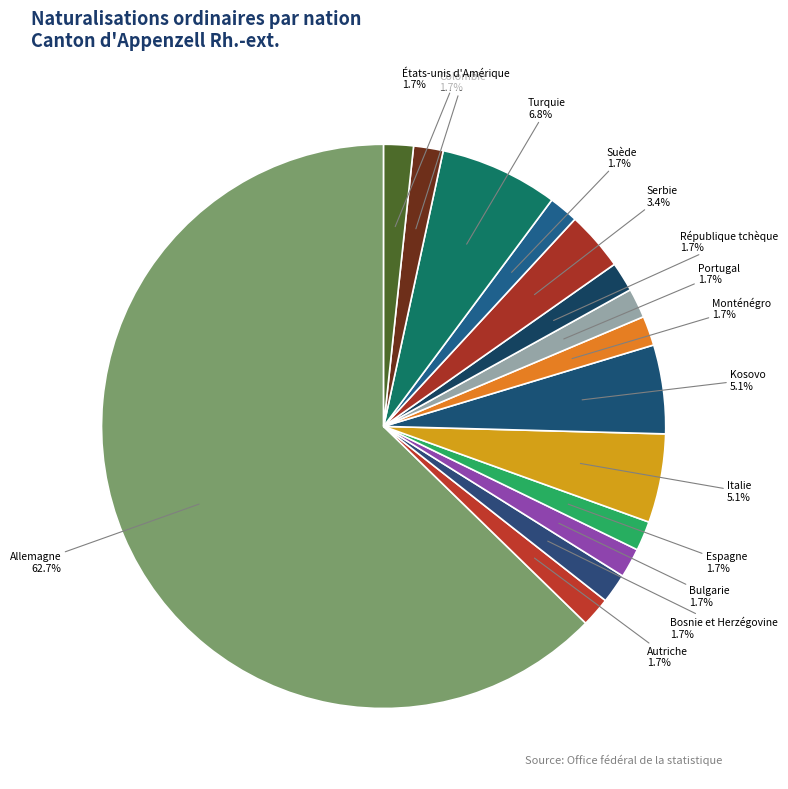

How many slices are in this pie chart?

15